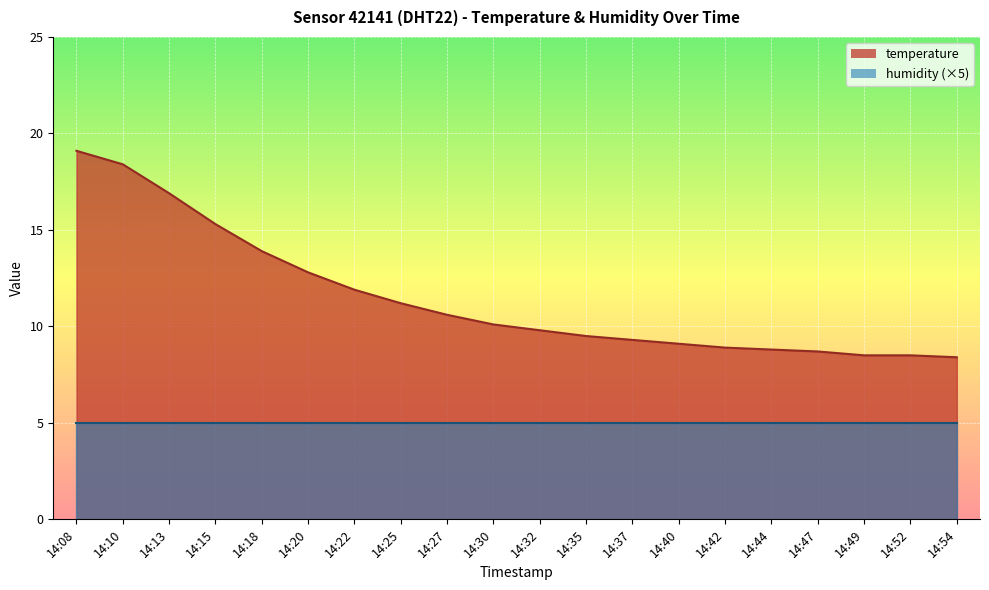

What is the spread (max minus min) of values at 14:32?

4.8